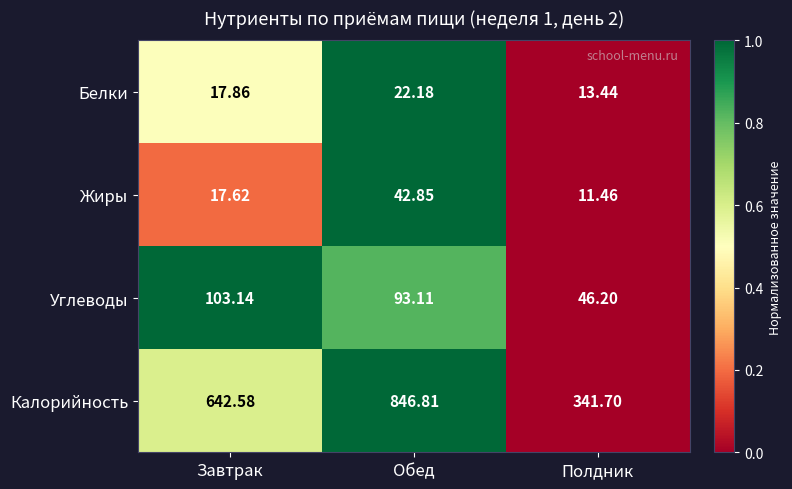

Which category has the lowest value in the Белки series?

Полдник